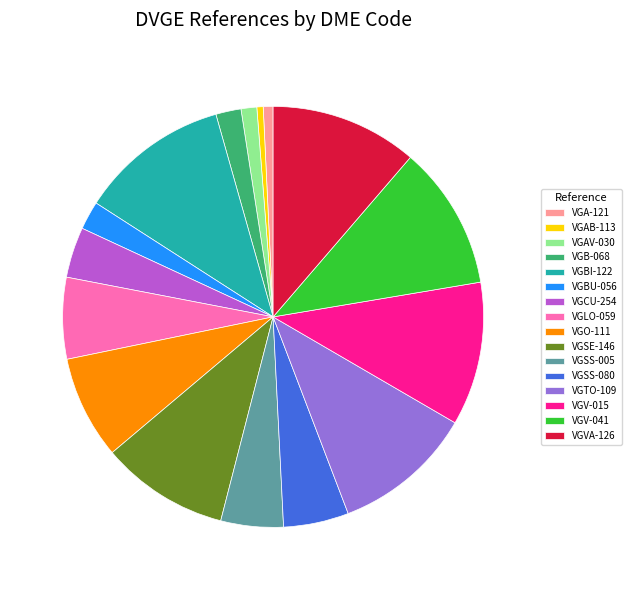

What is the ratio of the value at VGBI-122 to the value at VGCU-254?

3.0